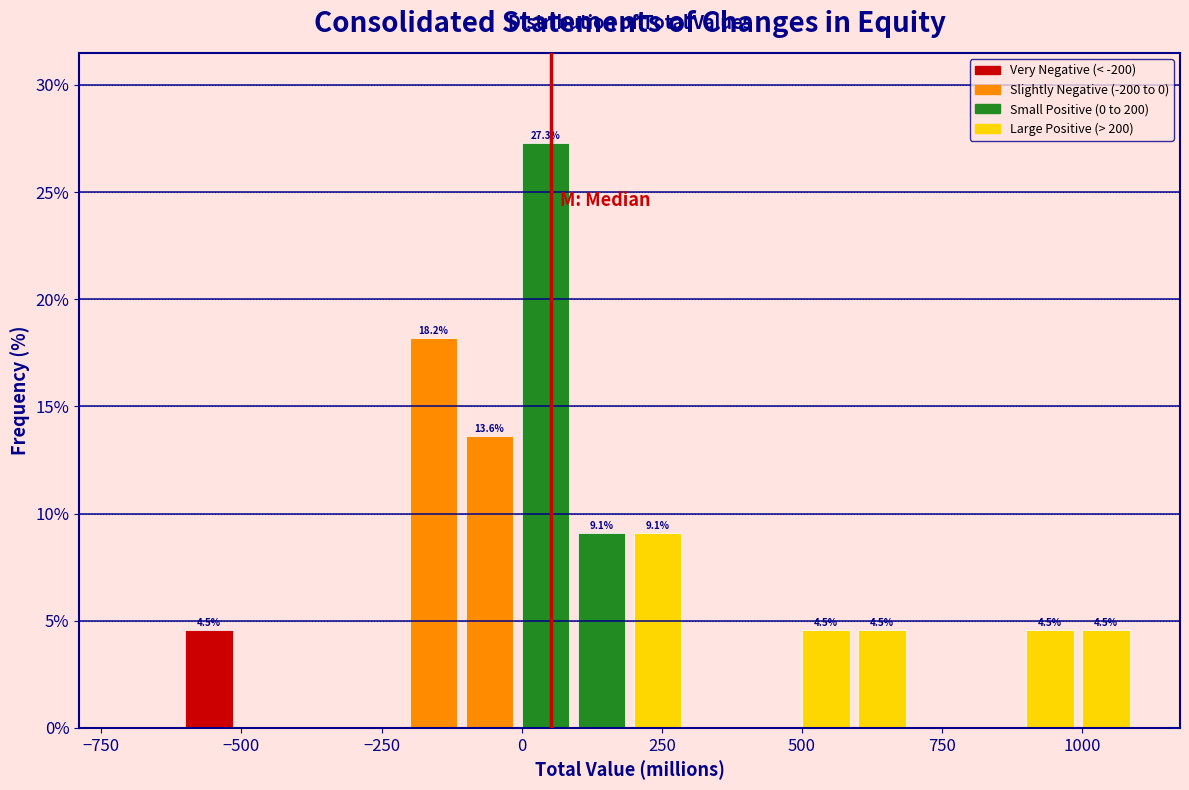

Around what value on the x-axis is the tallest bar? Give the approximate position of its centre, as read against the axis.

50